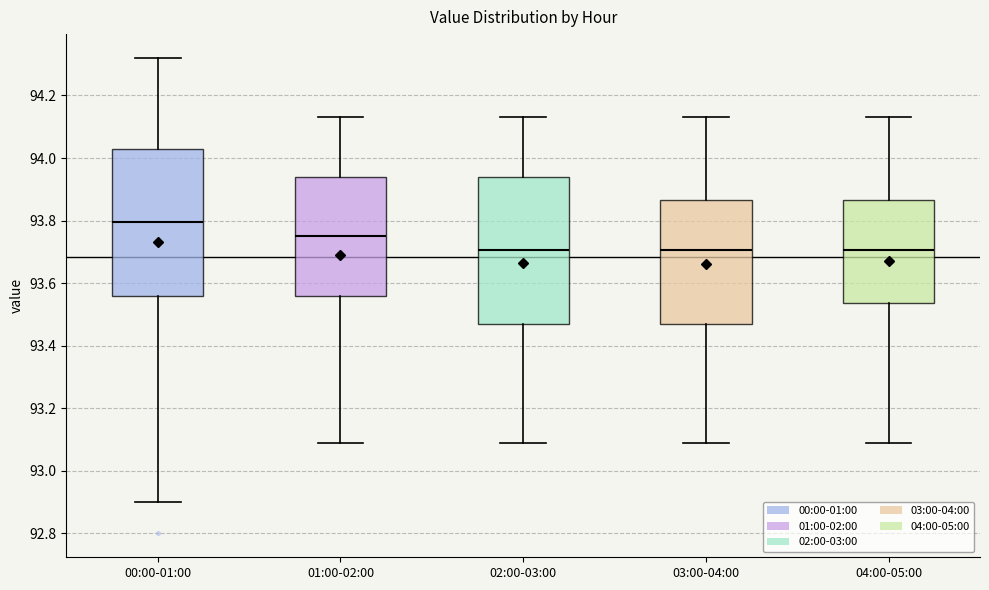

Where is the upper edge of the box for 01:00-02:00 on the y-axis? The values are not printed on the chart, so give them approximately, as read against the axis.

93.94